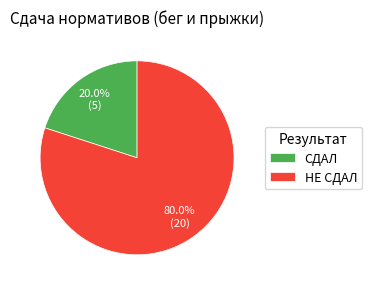

Which slice is the largest?

НЕ СДАЛ